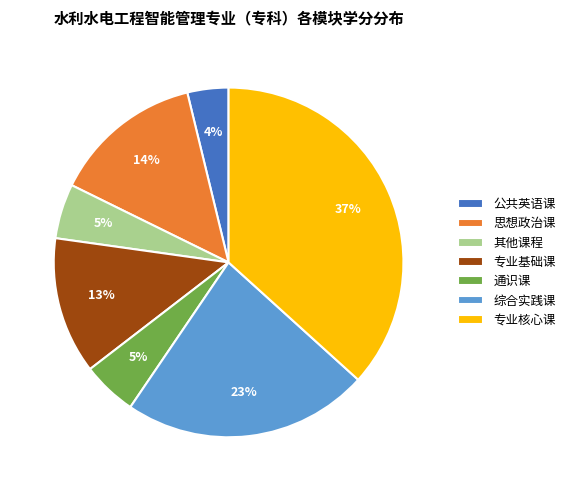

To the nearest percent, what percentage of the pie is 综合实践课?

23%